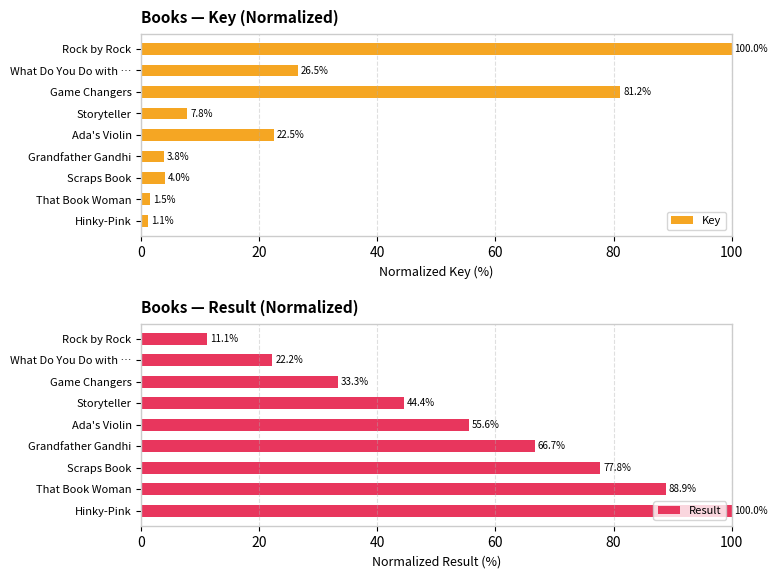

Rank the categories by Key value from lowest to highest.

Hinky-Pink, That Book Woman, Grandfather Gandhi, Scraps Book, Storyteller, Ada's Violin, What Do You Do with …, Game Changers, Rock by Rock